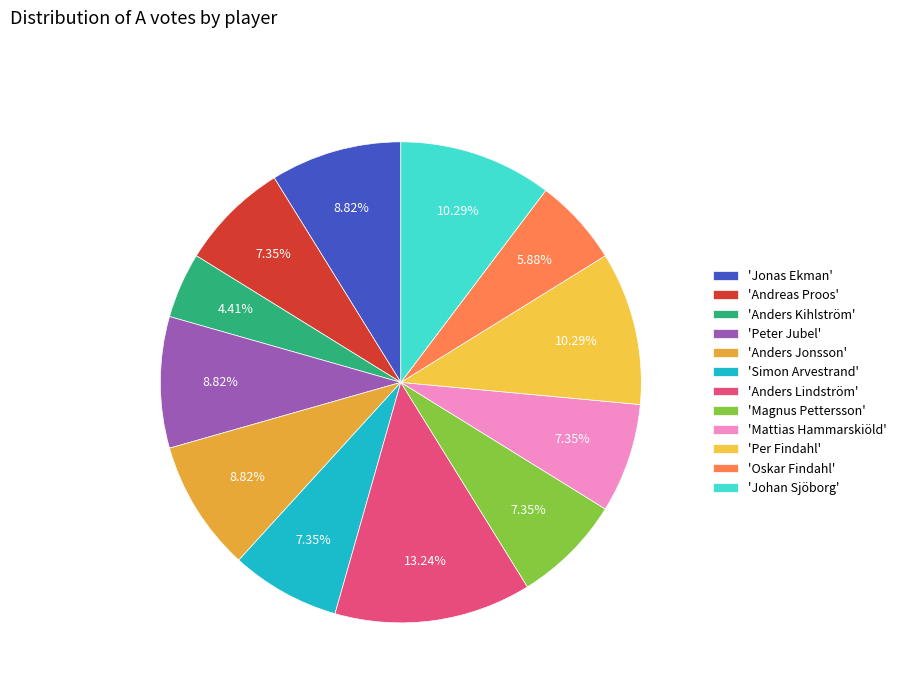

Is there a majority slice in this chart?

No